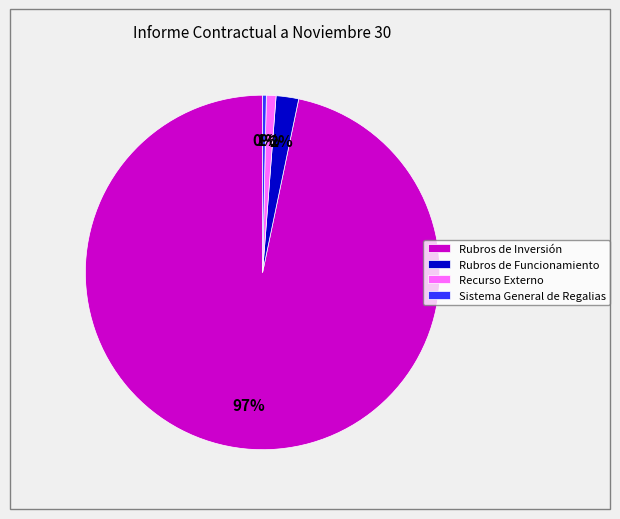

Which slice is the largest?

Rubros de Inversión